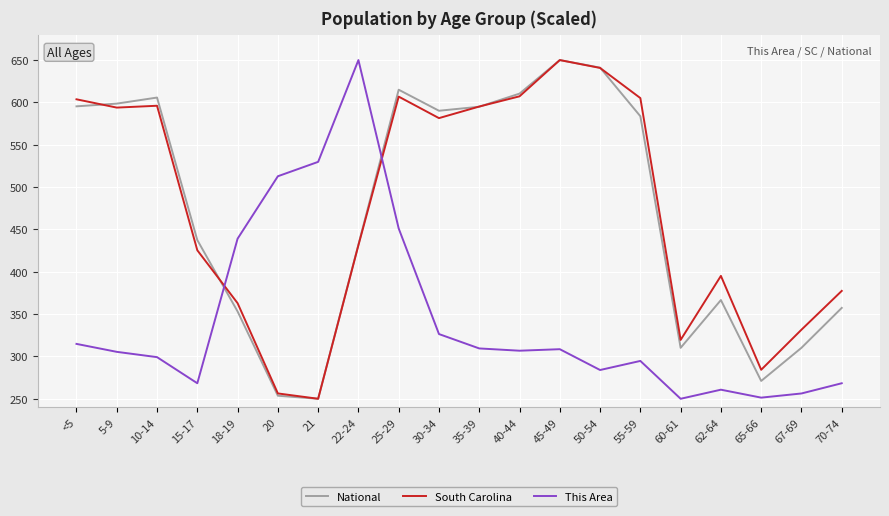

Where do This Area and South Carolina first cross each other?

15-17 and 18-19